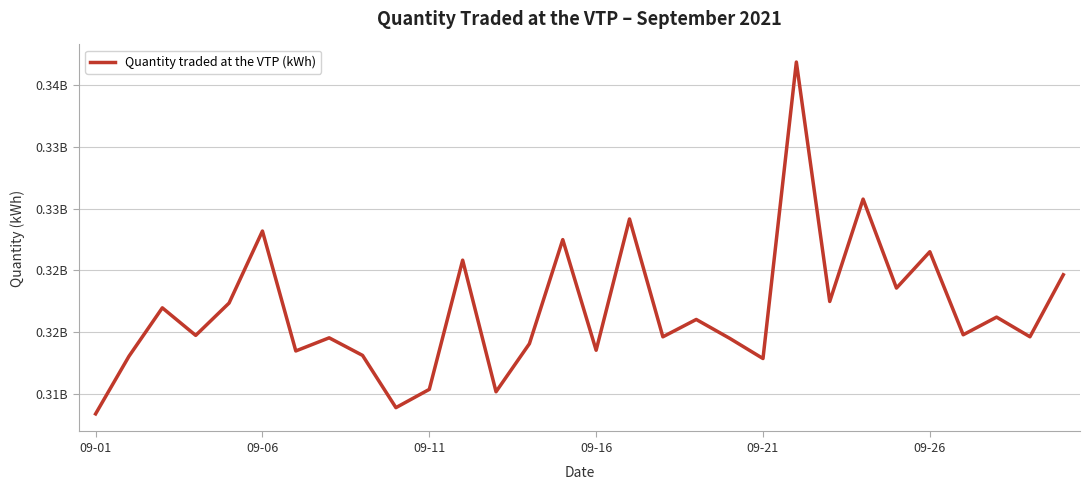

Is this an area chart (filled region under the line)?

No